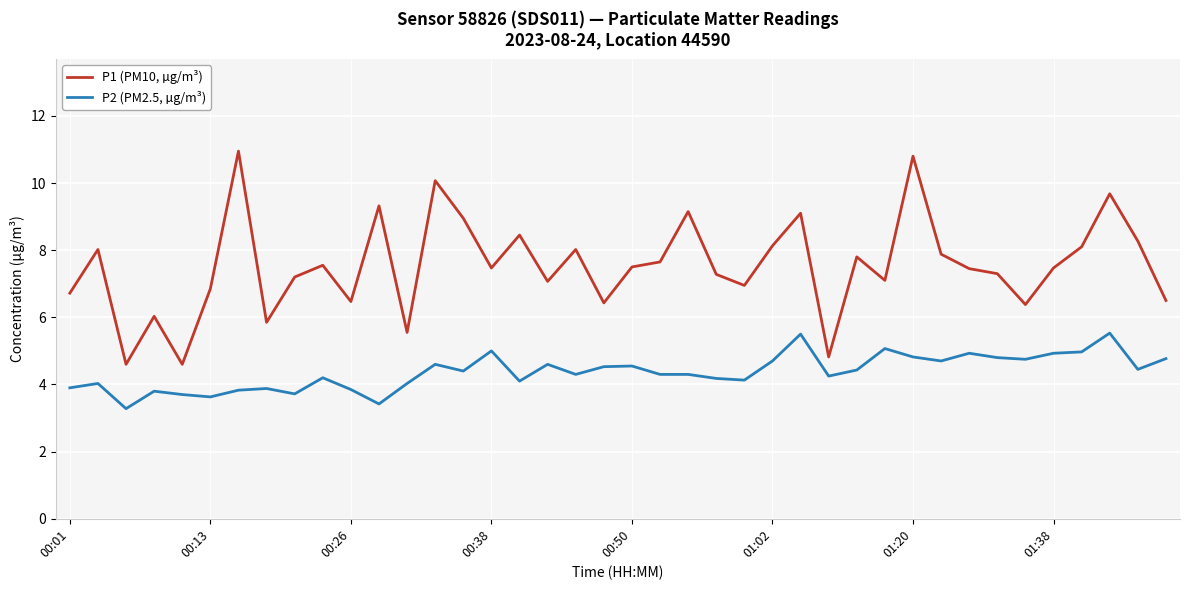

List the series in order of their overall mean, lowest first.

P2 (PM2.5, µg/m³), P1 (PM10, µg/m³)